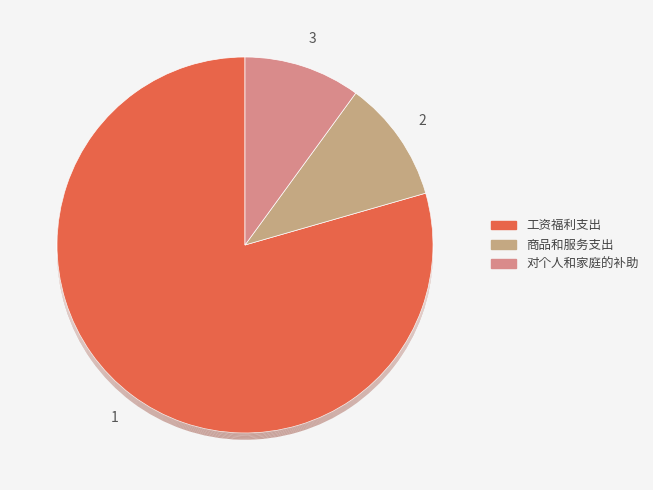

What is the total percentage of 工资福利支出 and 商品和服务支出?

90.0%